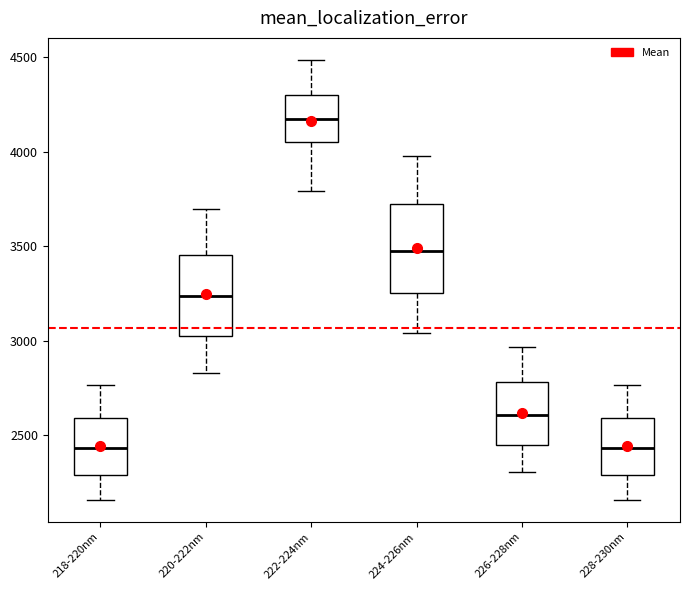

Where does the upper whisker of the box for 220-222nm end on the y-axis? The values are not printed on the chart, so give them approximately, as read against the axis.

3700